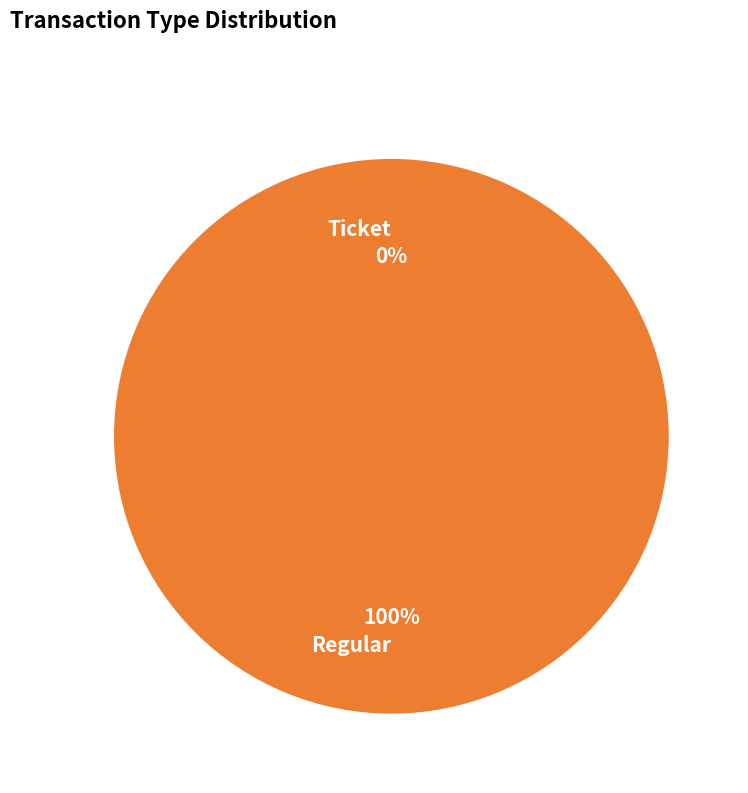

To the nearest percent, what is the difference between the largest and smallest slice percentages?

100%